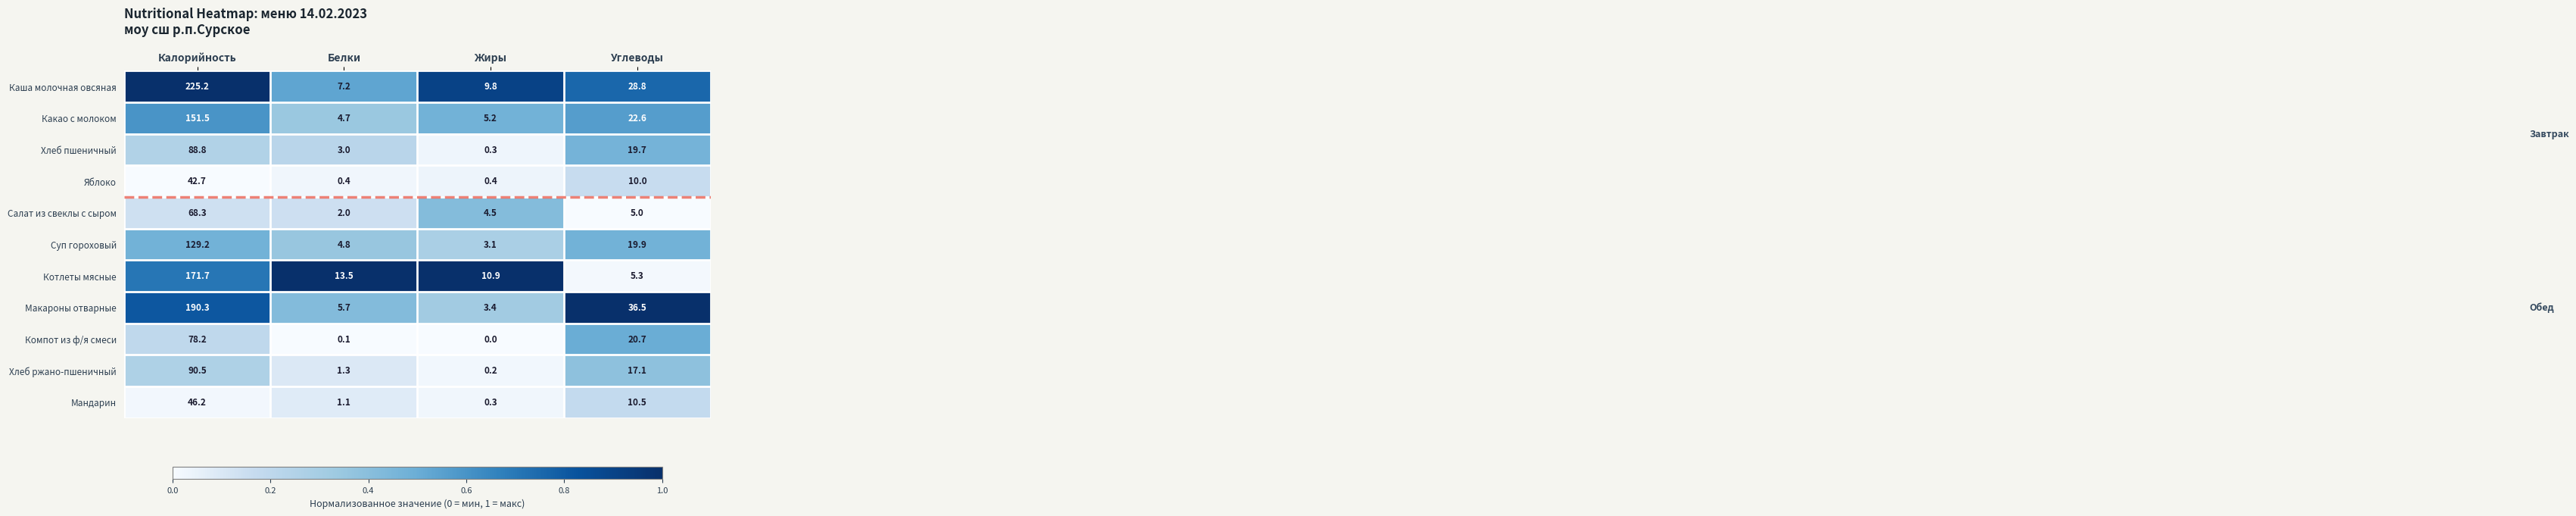

Rank the series by their maximum value, from lowest to highest.

Яблоко, Мандарин, Салат из свеклы с сыром, Компот из ф/я смеси, Хлеб пшеничный, Хлеб ржано-пшеничный, Суп гороховый, Какао с молоком, Котлеты мясные, Макароны отварные, Каша молочная овсяная